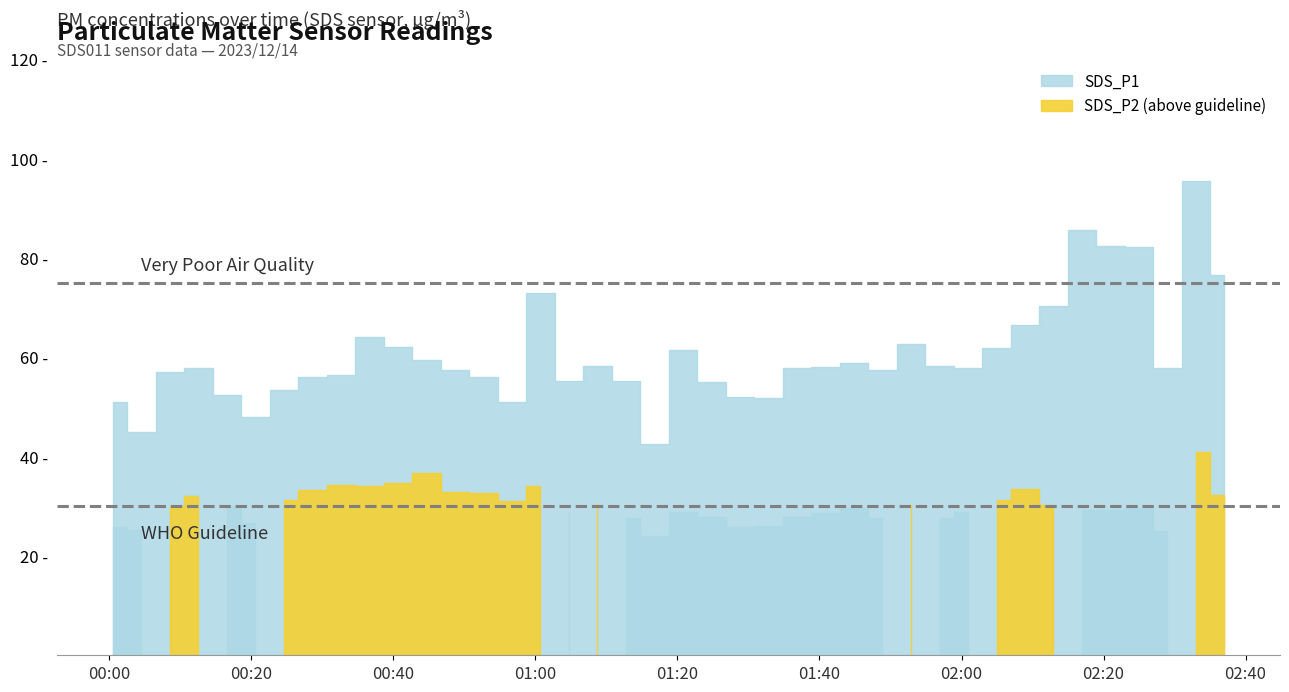

True or false: SDS_P2 has a value of 31.1 at 2023/12/14 00:56:41.

True